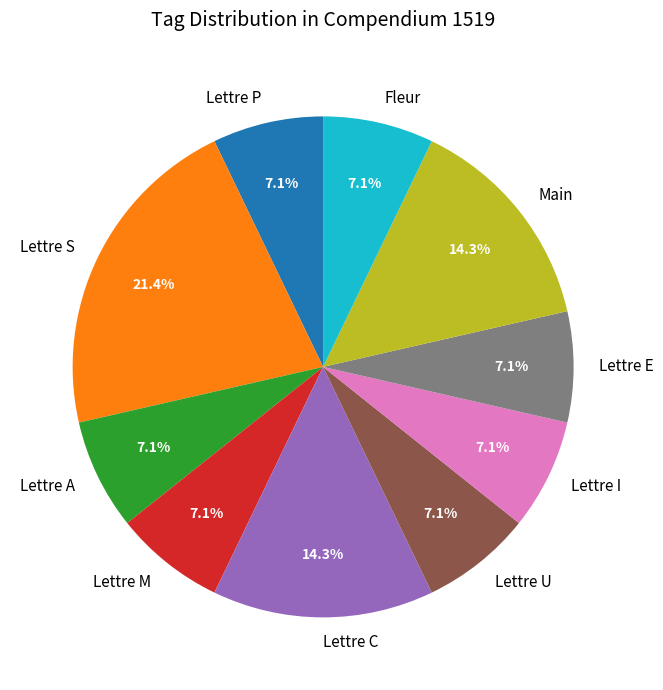

How many segments does this pie chart have?

10